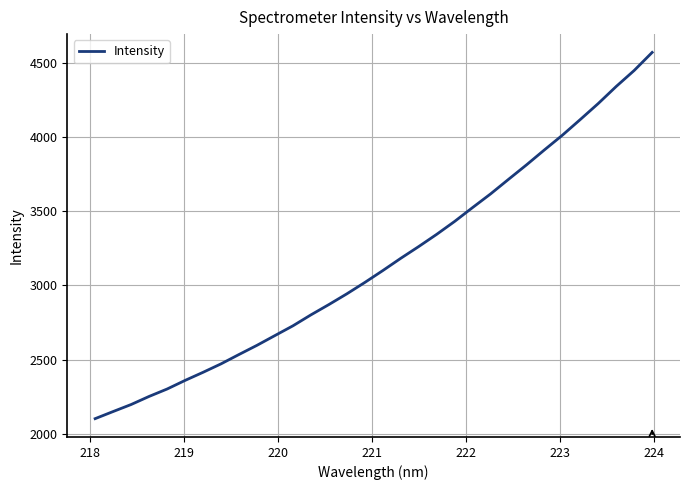

How many lines are shown in the chart?

1